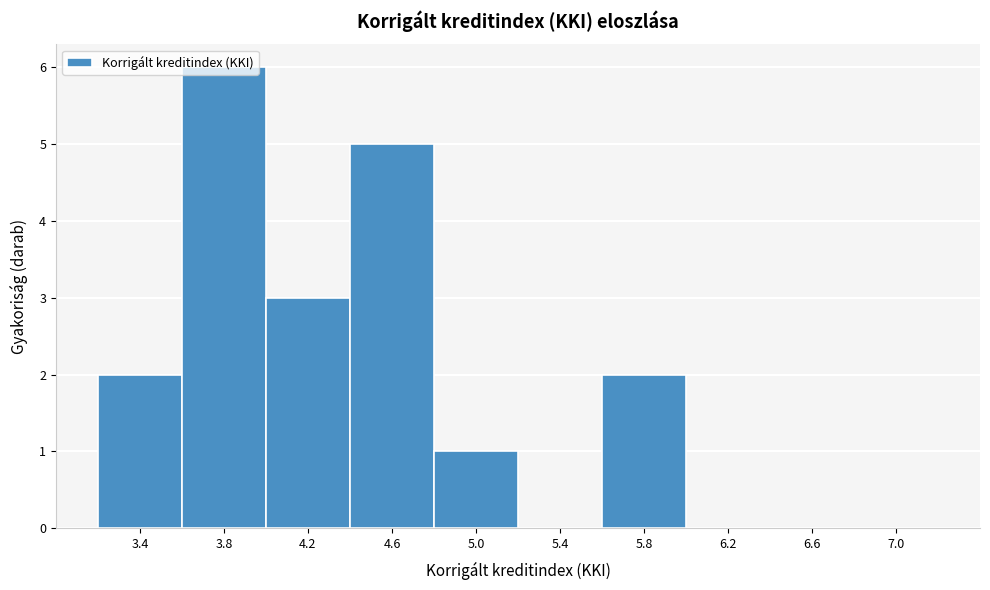

Which label corresponds to the largest value in the chart?

3.8